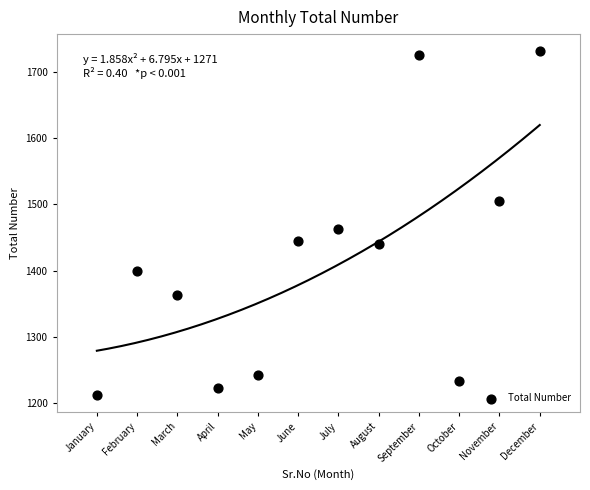

What Y value in the scatter plot is closest to 1472?

1463